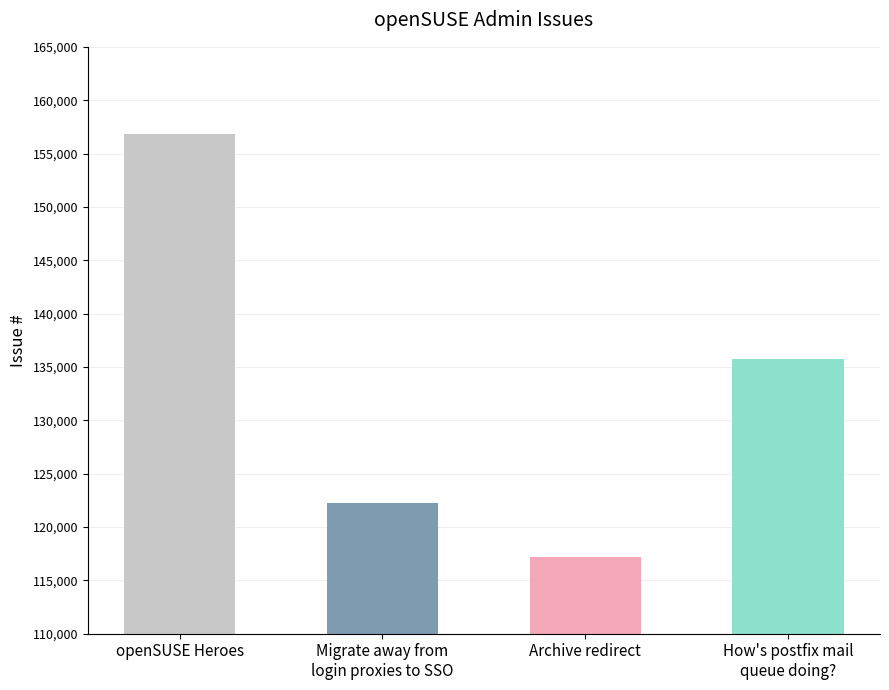

What is the ratio of the value at Archive redirect to the value at Migrate away from
login proxies to SSO?

1.0